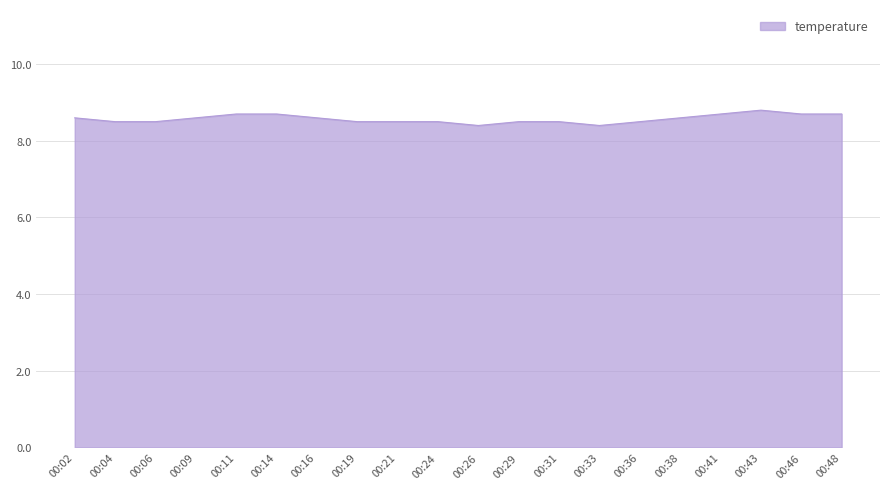

Reading right to left, extract all data points from this chart.

00:48=8.7	00:46=8.7	00:43=8.8	00:41=8.7	00:38=8.6	00:36=8.5	00:33=8.4	00:31=8.5	00:29=8.5	00:26=8.4	00:24=8.5	00:21=8.5	00:19=8.5	00:16=8.6	00:14=8.7	00:11=8.7	00:09=8.6	00:06=8.5	00:04=8.5	00:02=8.6